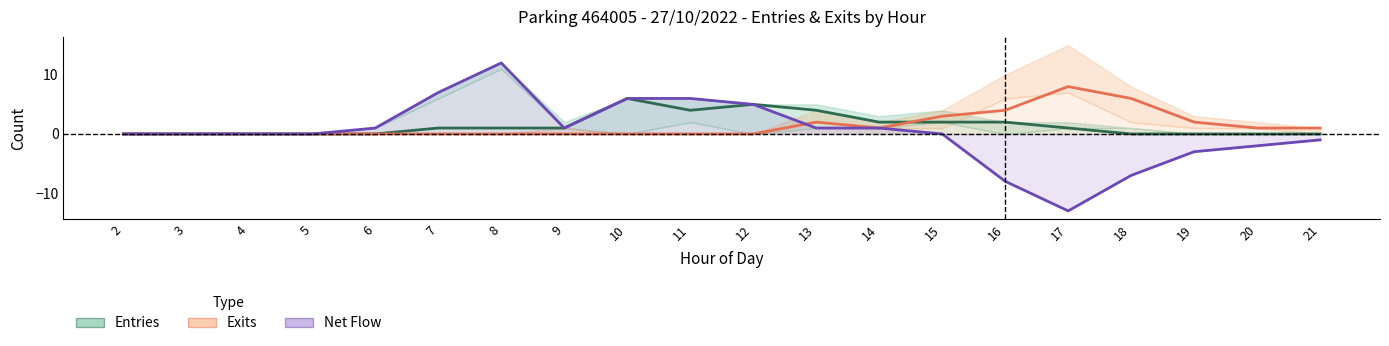

What is the minimum value shown in the chart?

-13